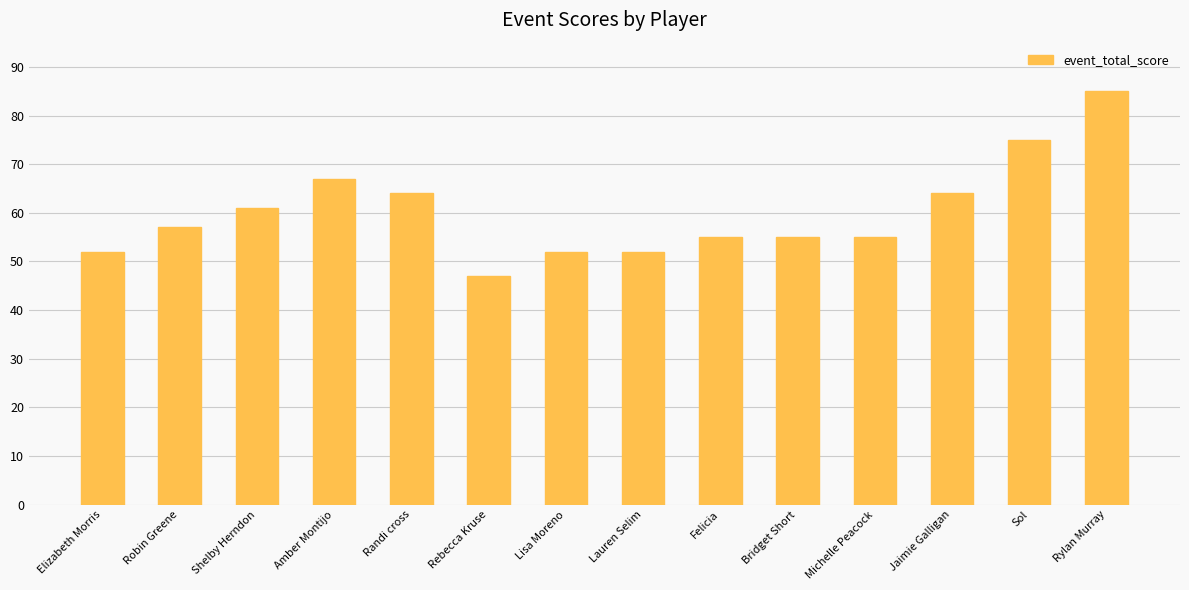

At which label is the value closest to 66?

Amber Montijo